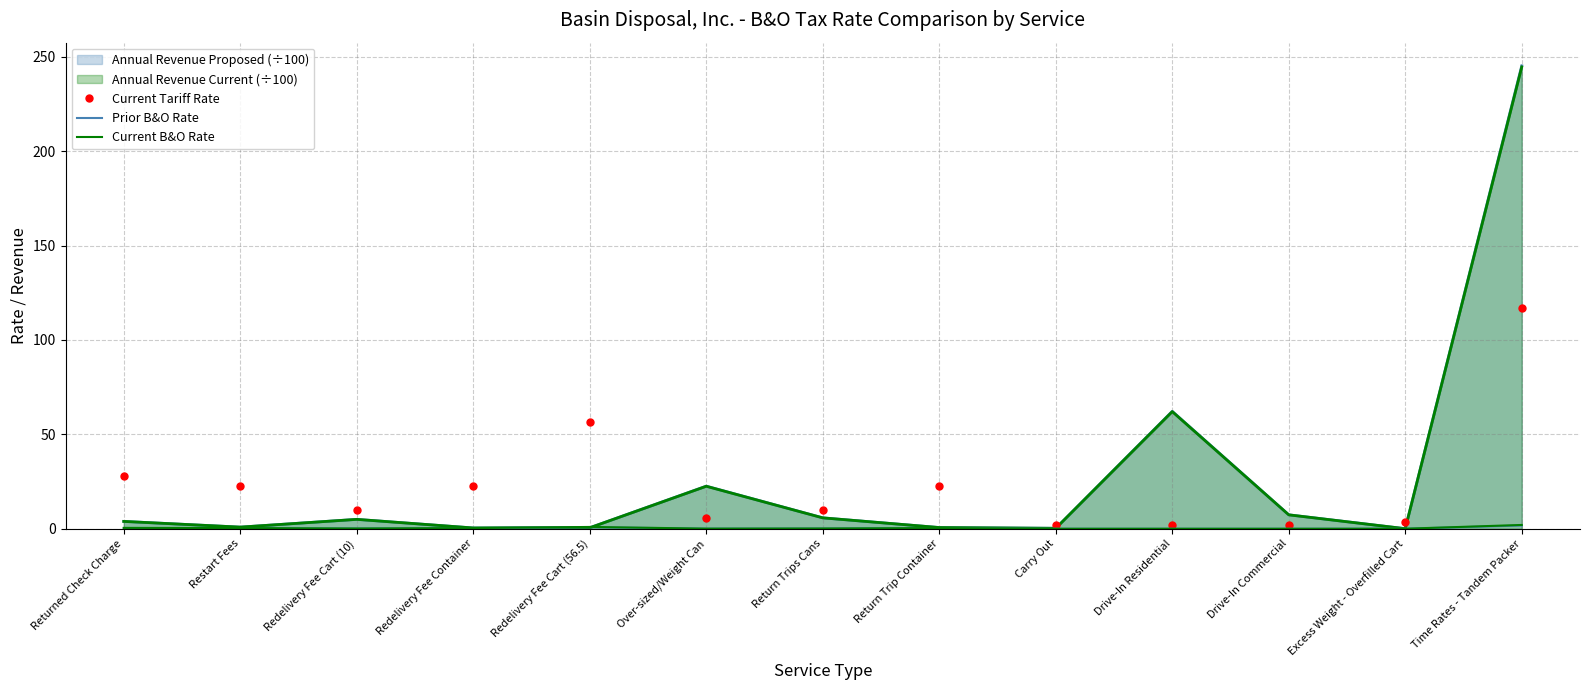

What is the sum of the Current Tariff Rate values at Redelivery Fee Container and Carry Out?

24.8